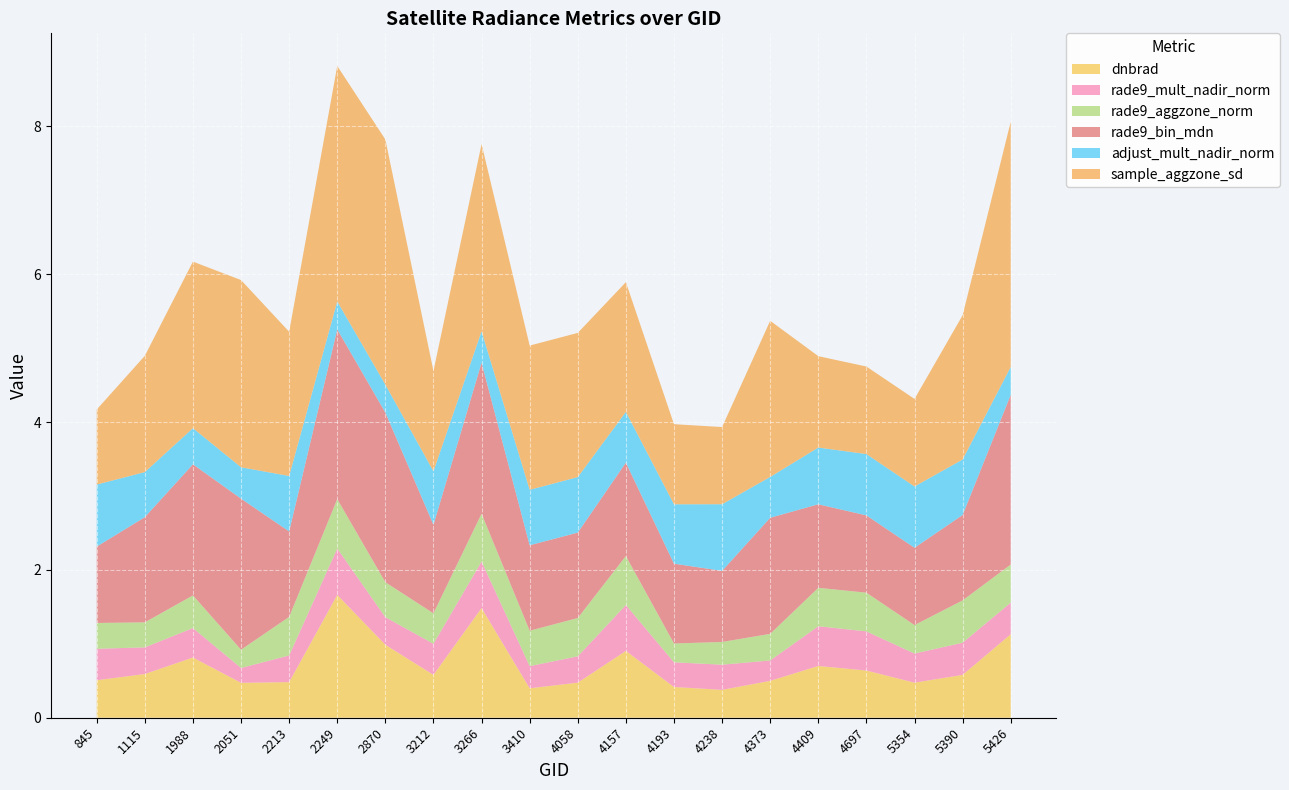

Reading left to right, what are all the values shown in this chart?

dnbrad: 0.5	0.6	0.8	0.5	0.5	1.7	1.0	0.6	1.5	0.4	0.5	0.9	0.4	0.4	0.5	0.7	0.6	0.5	0.6	1.1
rade9_mult_nadir_norm: 0.4	0.4	0.4	0.2	0.4	0.6	0.4	0.4	0.6	0.3	0.4	0.6	0.3	0.3	0.3	0.5	0.5	0.4	0.4	0.4
rade9_aggzone_norm: 0.3	0.3	0.4	0.2	0.5	0.7	0.5	0.4	0.6	0.5	0.5	0.7	0.3	0.3	0.4	0.5	0.5	0.4	0.6	0.5
rade9_bin_mdn: 1.0	1.4	1.8	2.0	1.2	2.3	2.3	1.2	2.0	1.2	1.2	1.3	1.1	1.0	1.6	1.1	1.0	1.0	1.2	2.3
adjust_mult_nadir_norm: 0.8	0.6	0.5	0.4	0.8	0.4	0.4	0.7	0.4	0.8	0.8	0.7	0.8	0.9	0.6	0.8	0.8	0.8	0.8	0.4
sample_aggzone_sd: 1.0	1.6	2.3	2.5	2.0	3.2	3.3	1.4	2.5	2.0	2.0	1.8	1.1	1.0	2.1	1.2	1.2	1.2	2.0	3.3